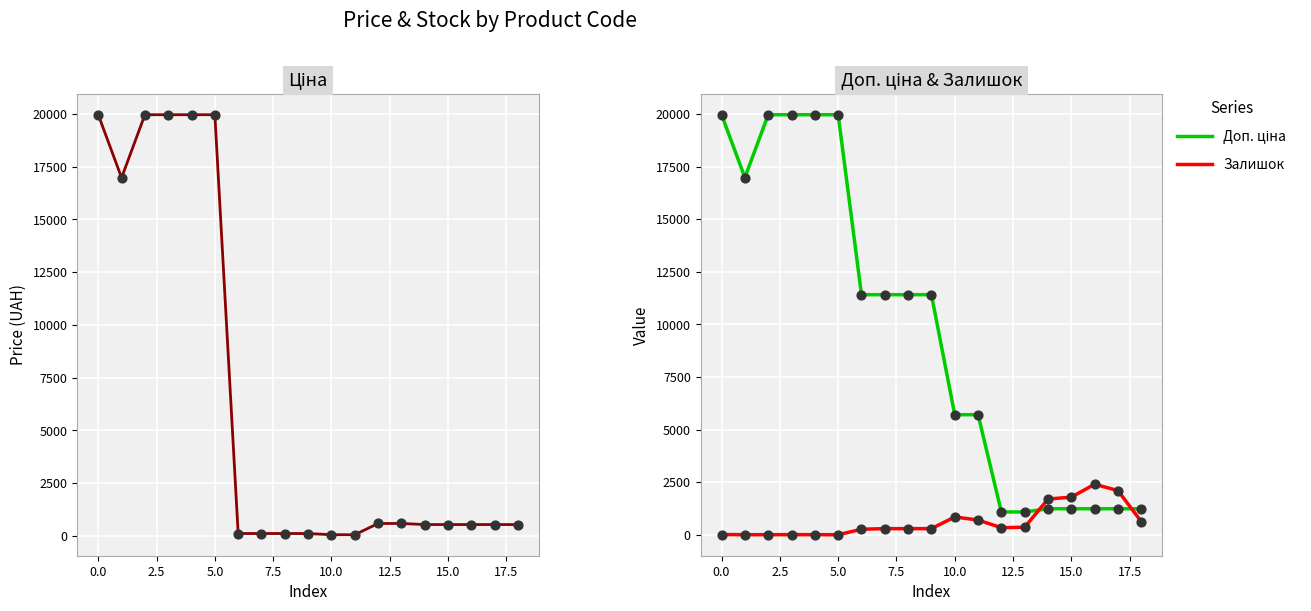

Which series has the widest spread of Y values?

Ціна